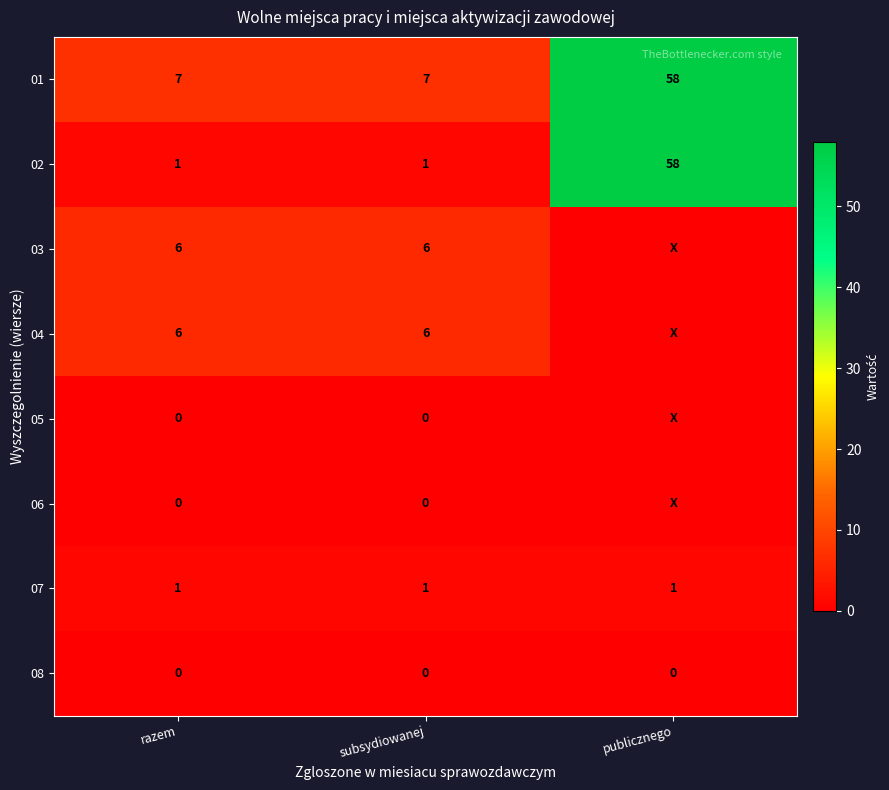

Count the number of data series in this chart.

8